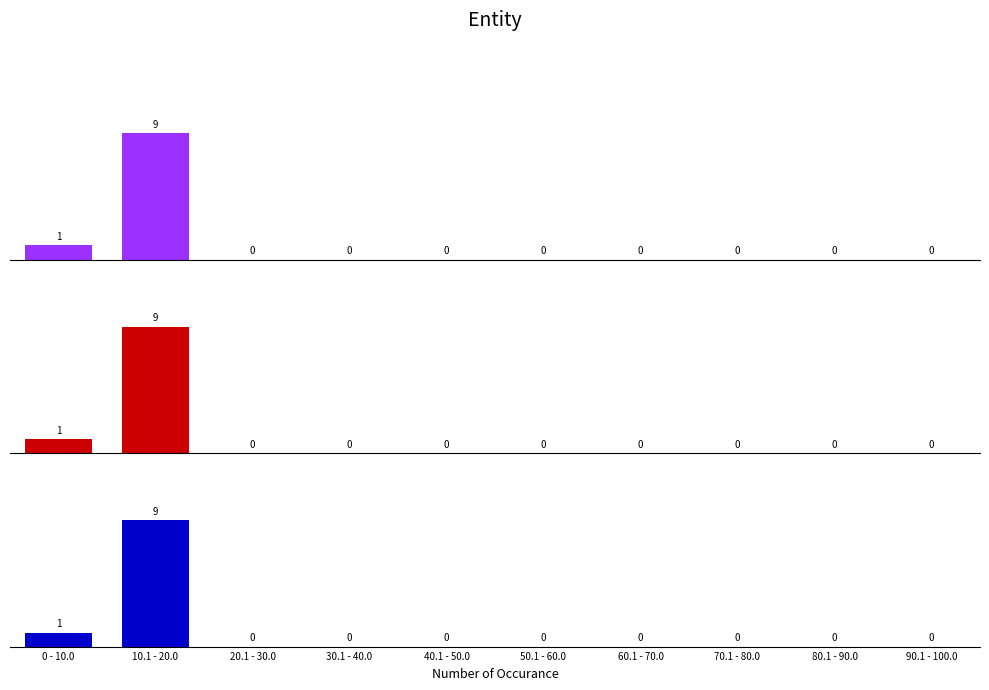

Is the value of F-Measure at 30.1 - 40.0 greater than the value of Recall at 0 - 10.0?

No